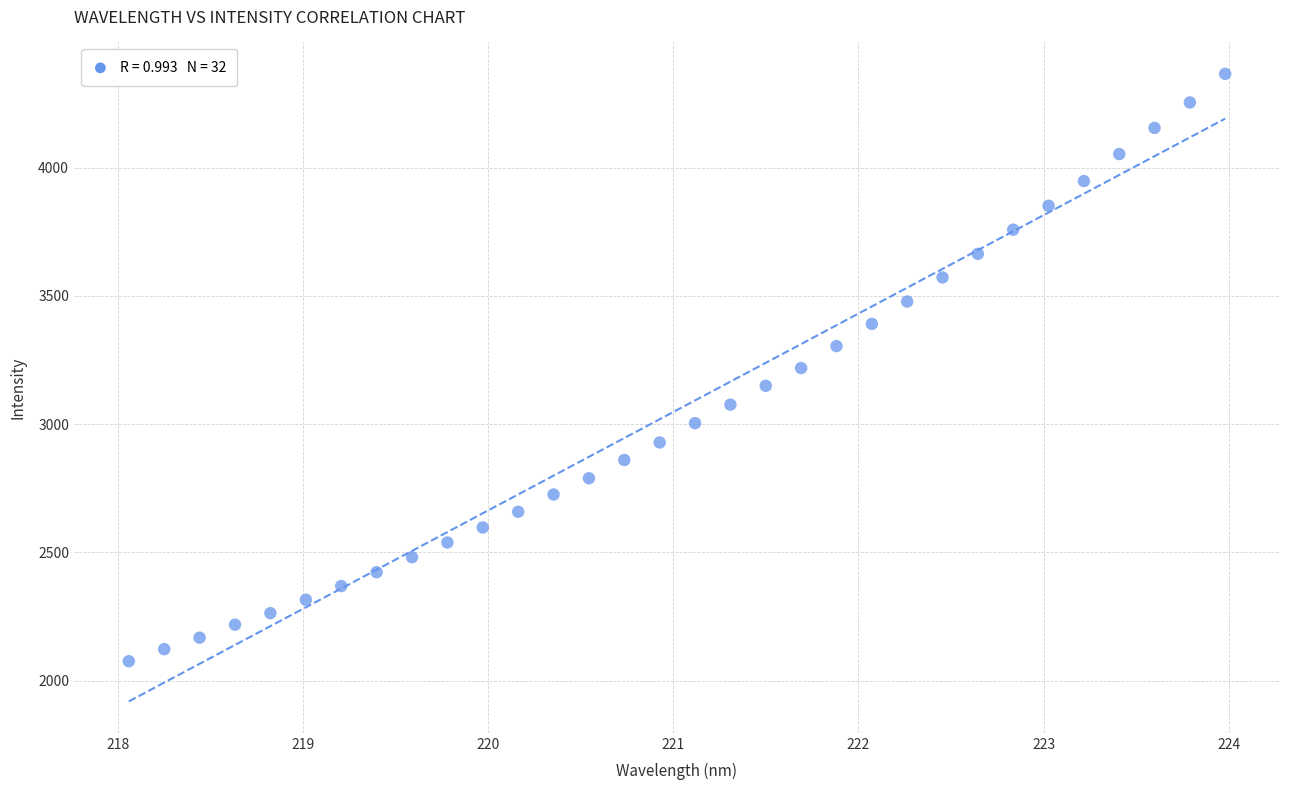

What is the range of Y values (max minus min)?

2290.4